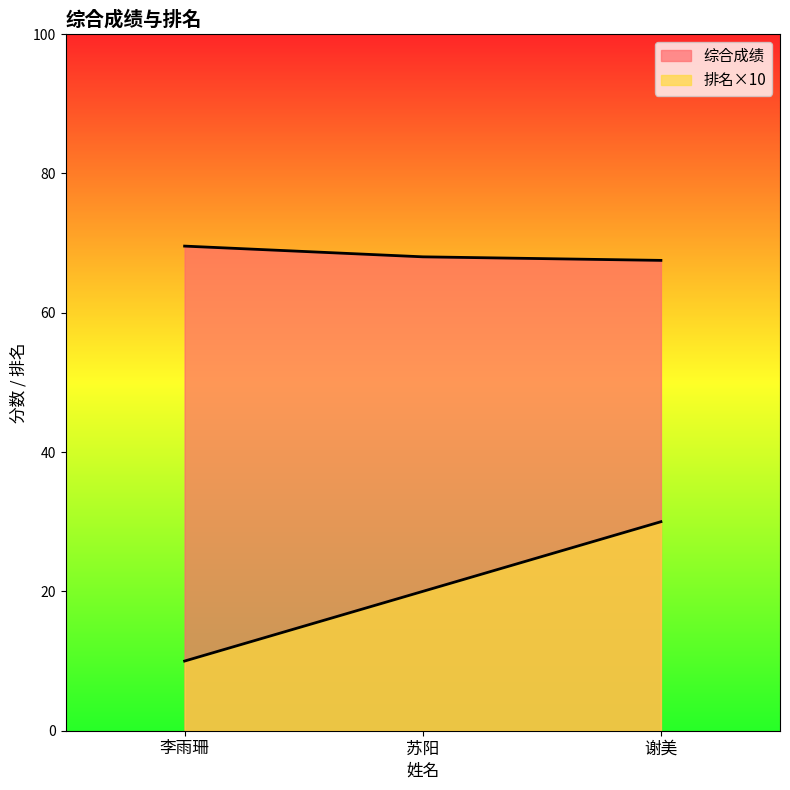

The 综合成绩 series shows 117.3 at 李雨珊. True or false?

False